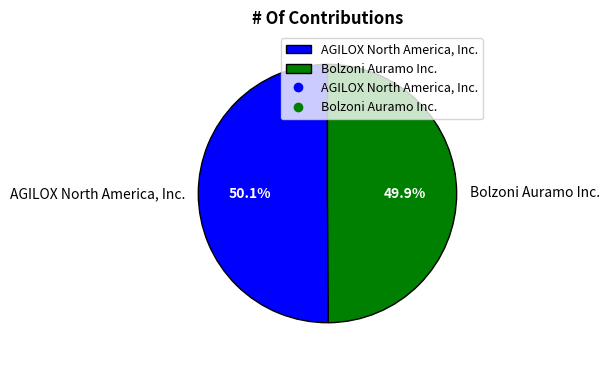

Approximately how many times larger is the value at Bolzoni Auramo Inc. compared to AGILOX North America, Inc.?

1.0